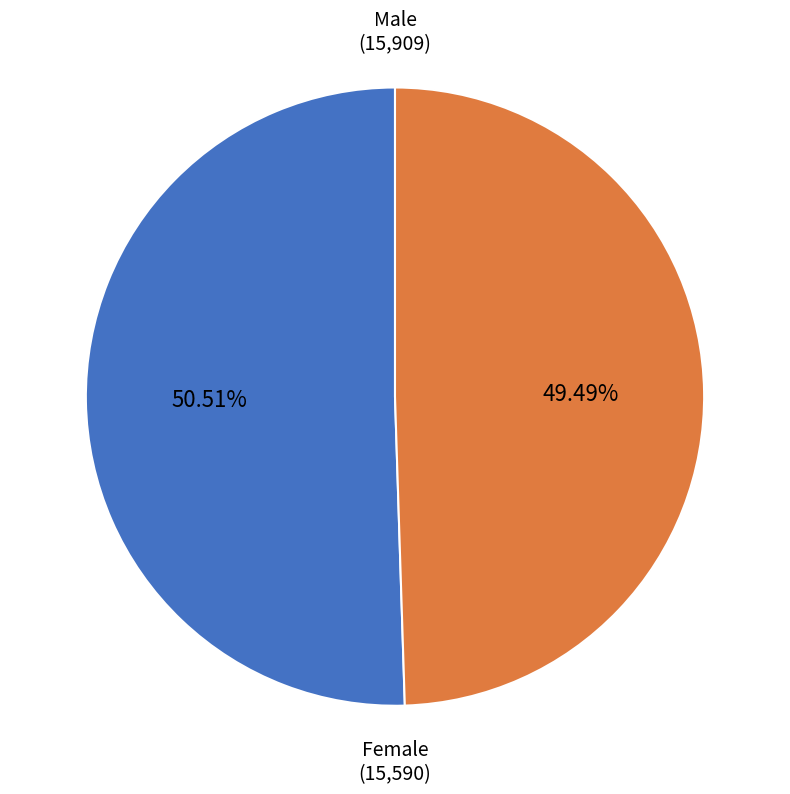

Is there any slice that represents more than half of the pie?

Yes